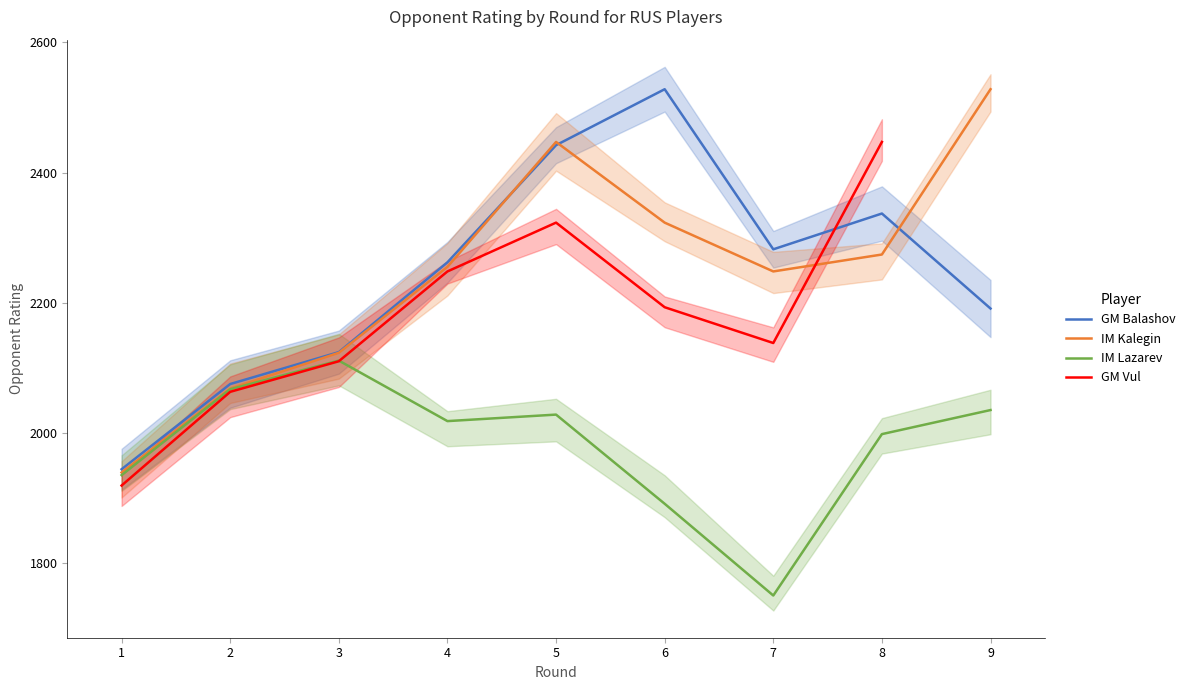

How many interior local valleys does the IM Kalegin series have?

1